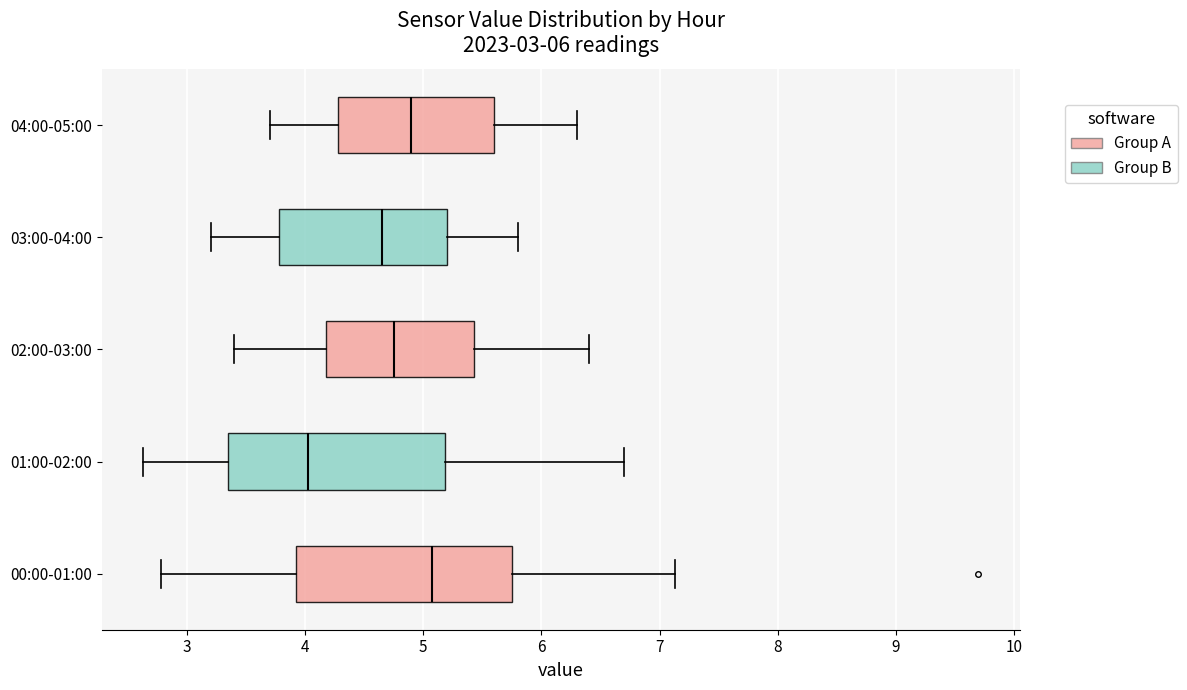

Reading bottom to top, transcribe this box plot: for each box, give where its median line is, the range the box spans, and where its two whiskers end, as read against the x-axis. The values are not printed on the chart, so give them approximately, as read against the axis.

00:00-01:00: median 5.1, box 3.9 to 5.8, whiskers 2.8 to 7.1
01:00-02:00: median 4.0, box 3.3 to 5.2, whiskers 2.6 to 6.7
02:00-03:00: median 4.8, box 4.2 to 5.4, whiskers 3.4 to 6.4
03:00-04:00: median 4.7, box 3.8 to 5.2, whiskers 3.2 to 5.8
04:00-05:00: median 4.9, box 4.3 to 5.6, whiskers 3.7 to 6.3